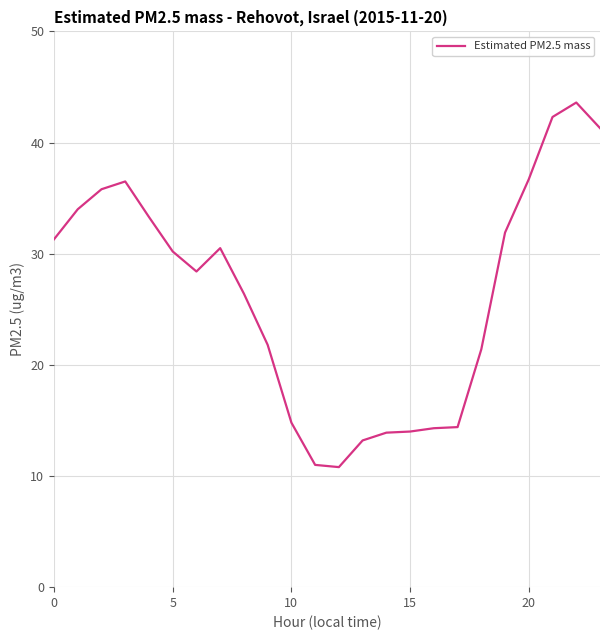

What is the smallest value displayed?

10.8